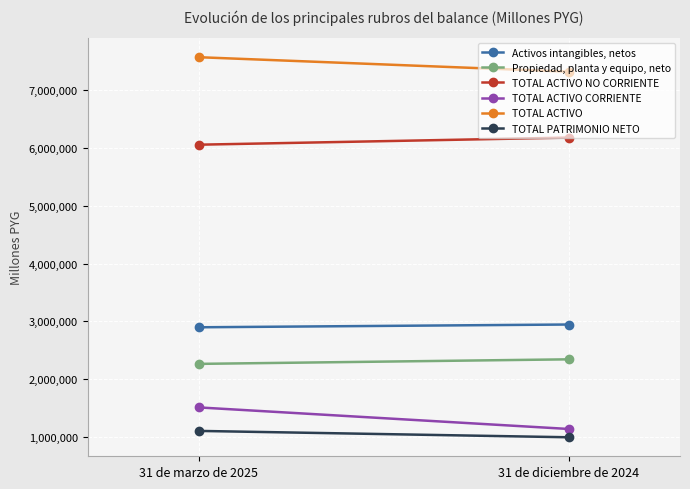

What is the average value of the TOTAL ACTIVO NO CORRIENTE series?

6115062